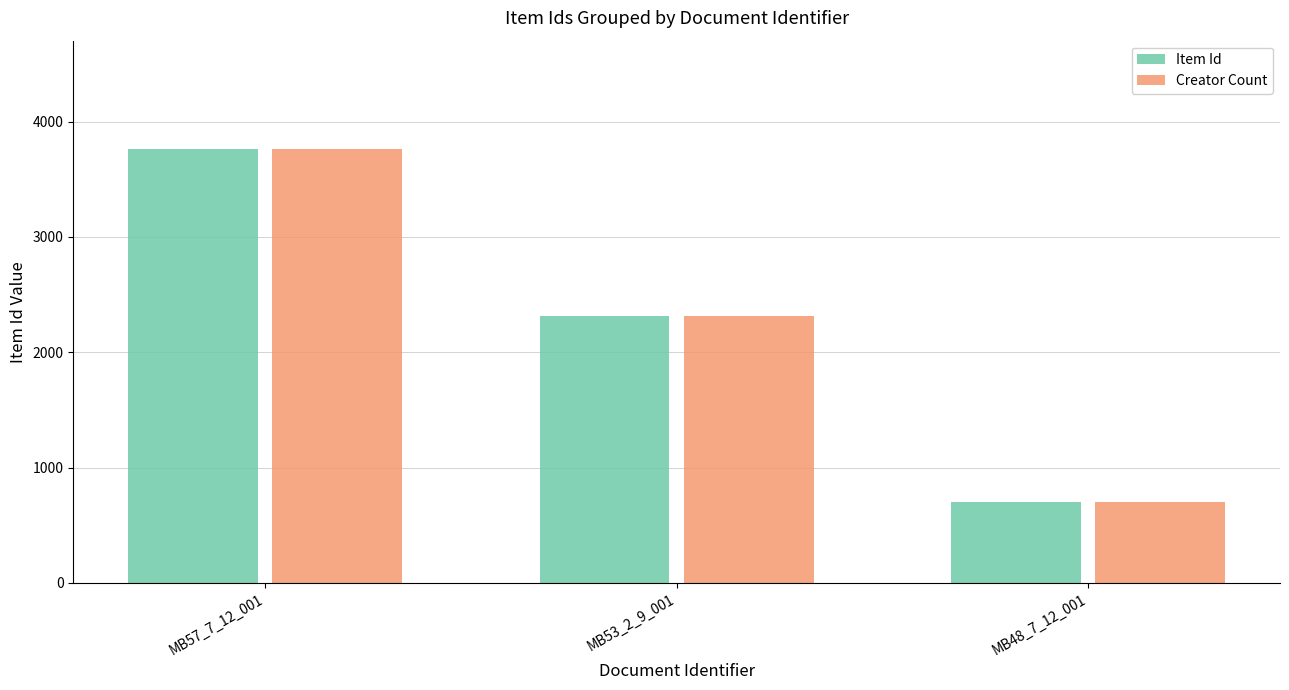

What is the average value of the Item Id series?

2260